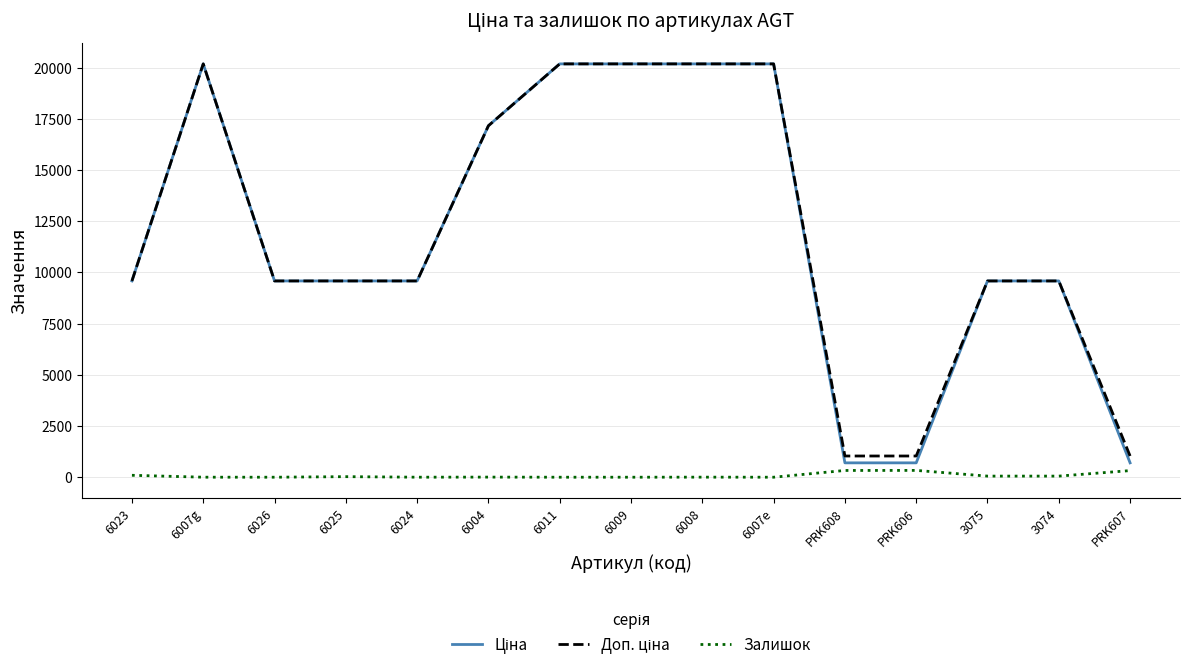

Reading left to right, transcribe all the data shown in this chart.

Ціна: 9585.4	20186.0	9585.4	9585.4	9585.4	17165.0	20186.0	20186.0	20186.0	20186.0	701.4	701.4	9585.4	9585.4	701.4
Доп. ціна: 9585.4	20186.0	9585.4	9585.4	9585.4	17165.0	20186.0	20186.0	20186.0	20186.0	1036.0	1036.0	9585.4	9585.4	1036.0
Залишок: 94.0	1.0	0.0	27.0	1.0	5.0	0.0	0.0	3.0	0.0	330.0	333.0	54.0	54.0	323.0